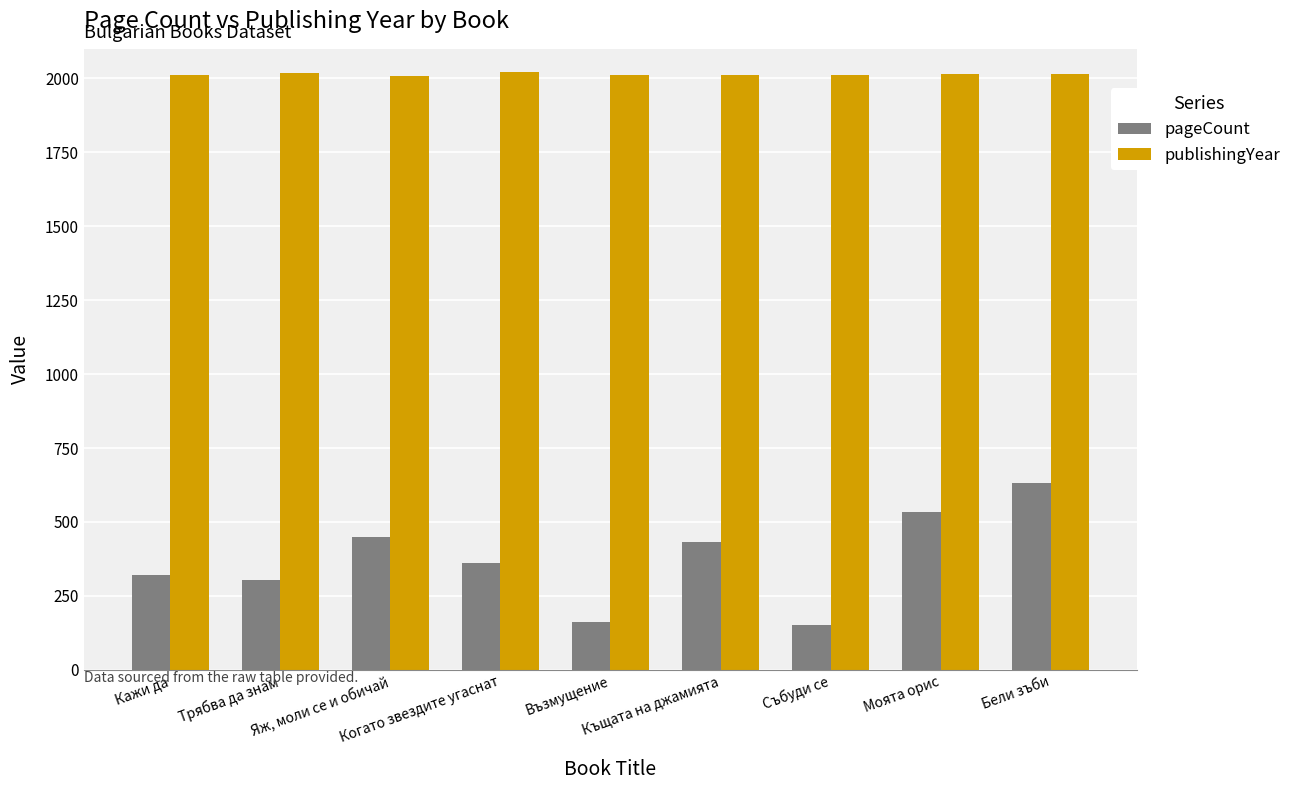

What is the smallest value displayed?

152